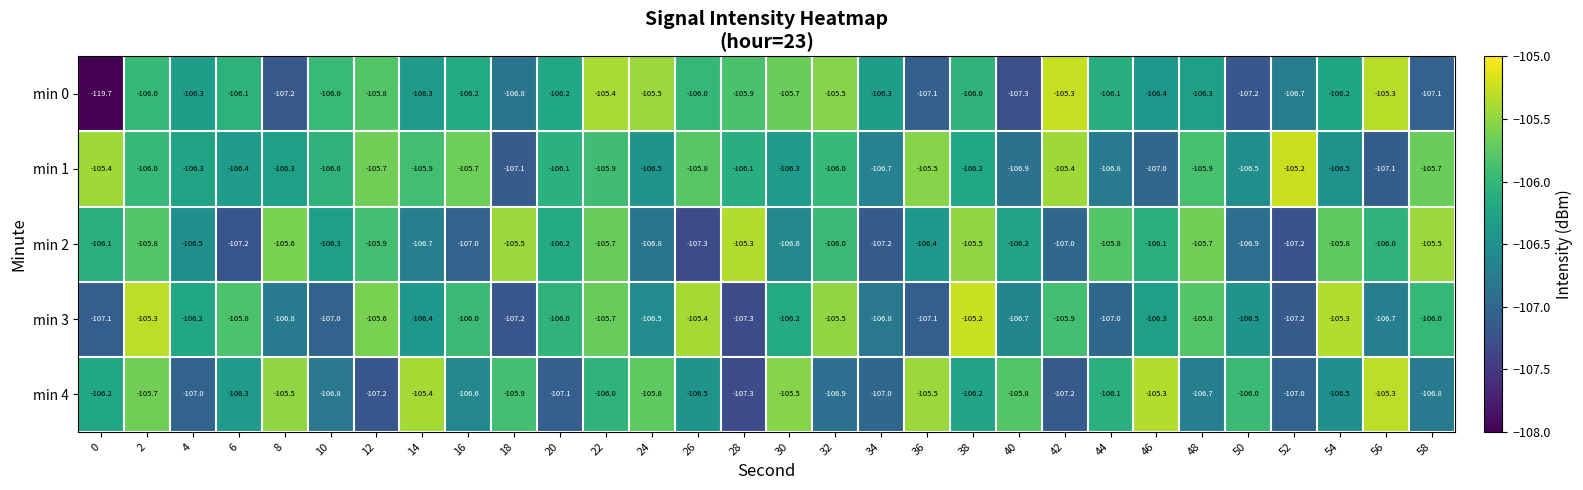

At 58, list the series in order from largest to smallest.

min 2, min 1, min 3, min 4, min 0